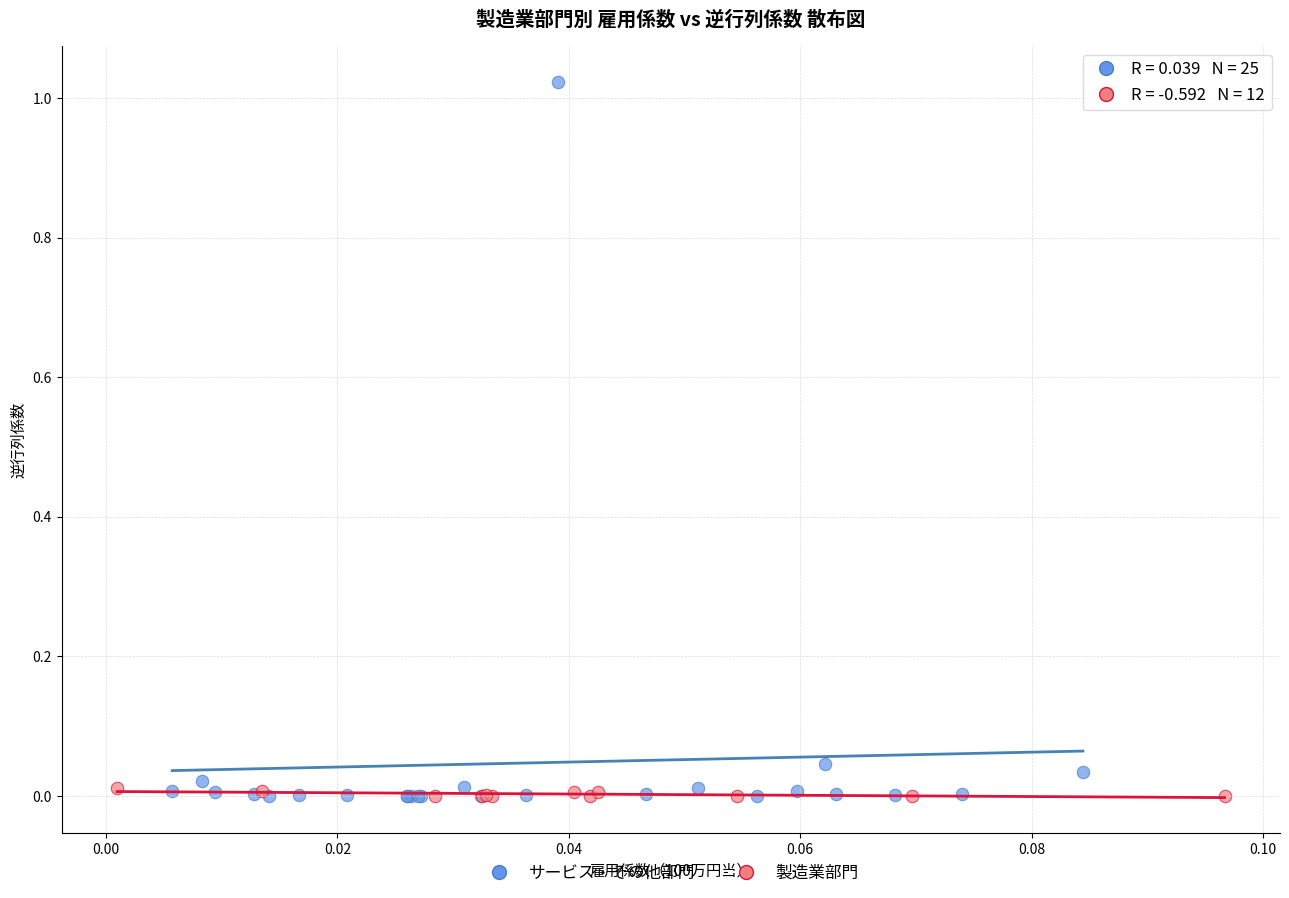

Which series has the widest spread of Y values?

サービス・その他部門